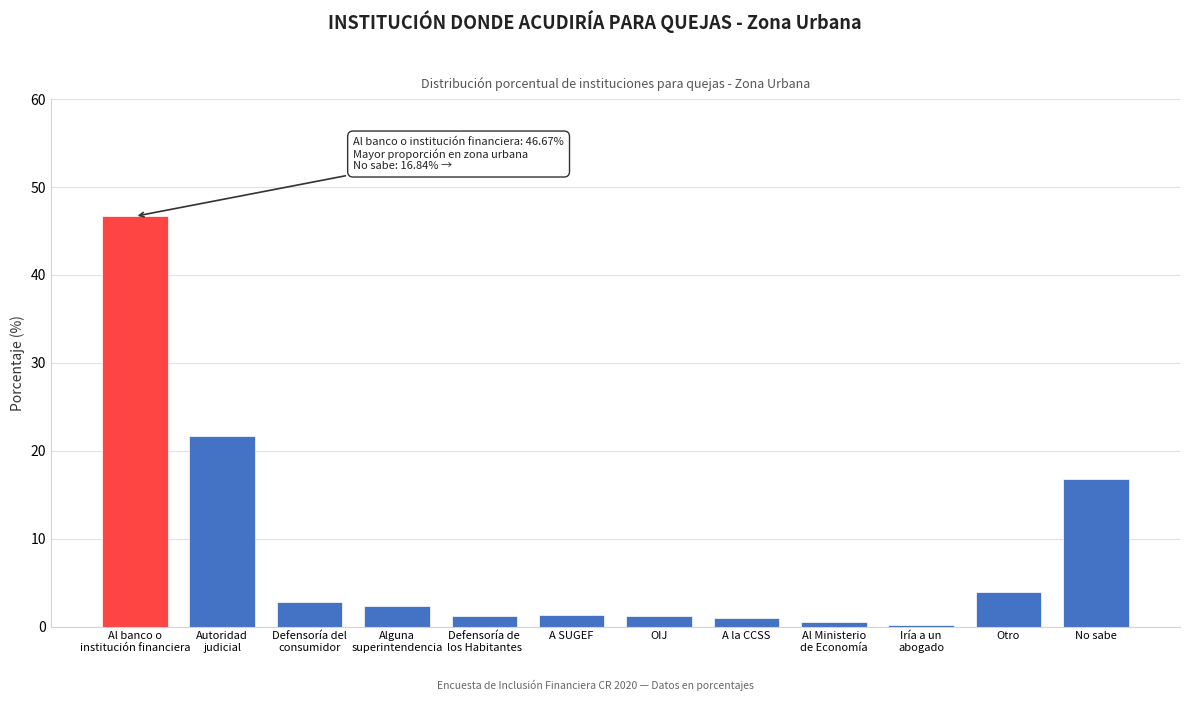

What value does the data have at OIJ?

1.2